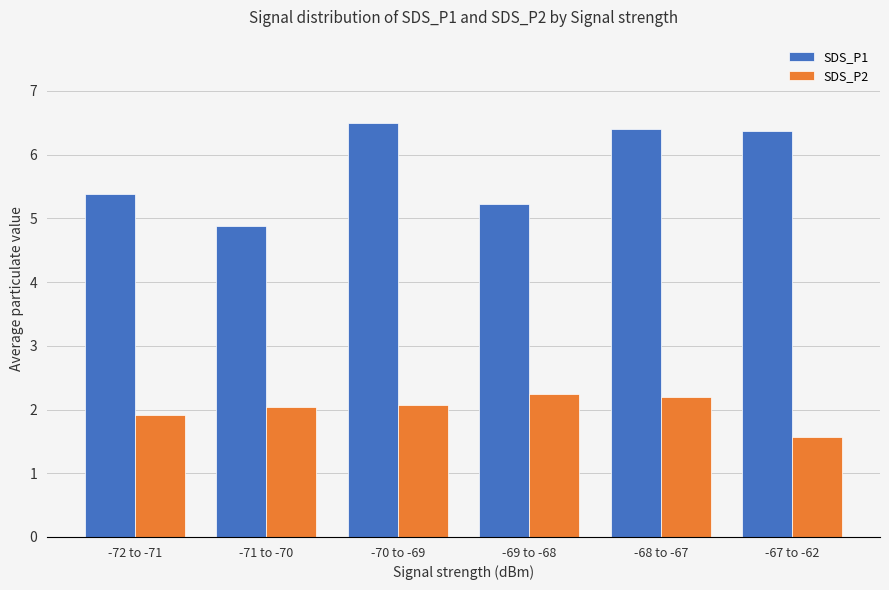

What is the label of the 2nd bar from the left?

-71 to -70